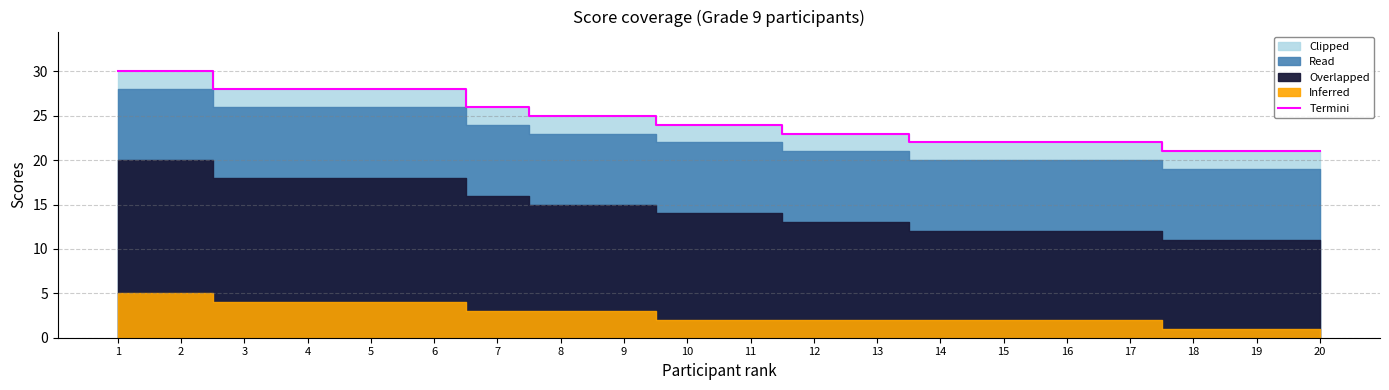

What is the value of the 13th point from the left?

23